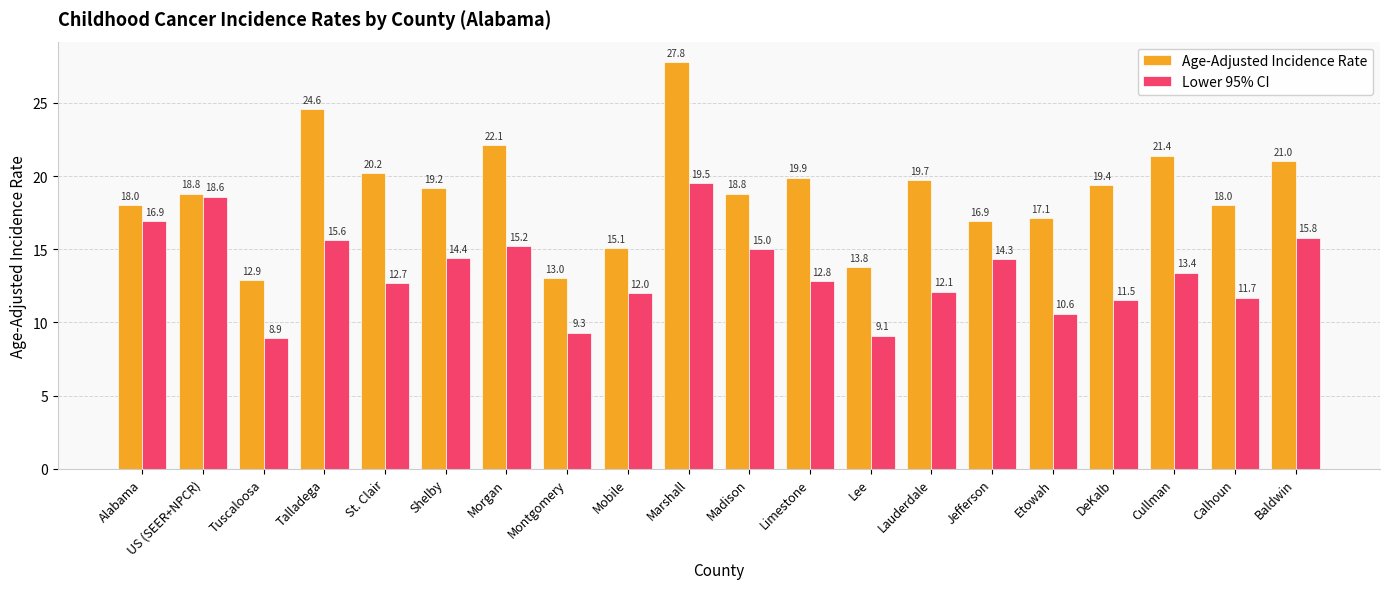

Is it true that Lower 95% CI equals 3.6 at Etowah?

False